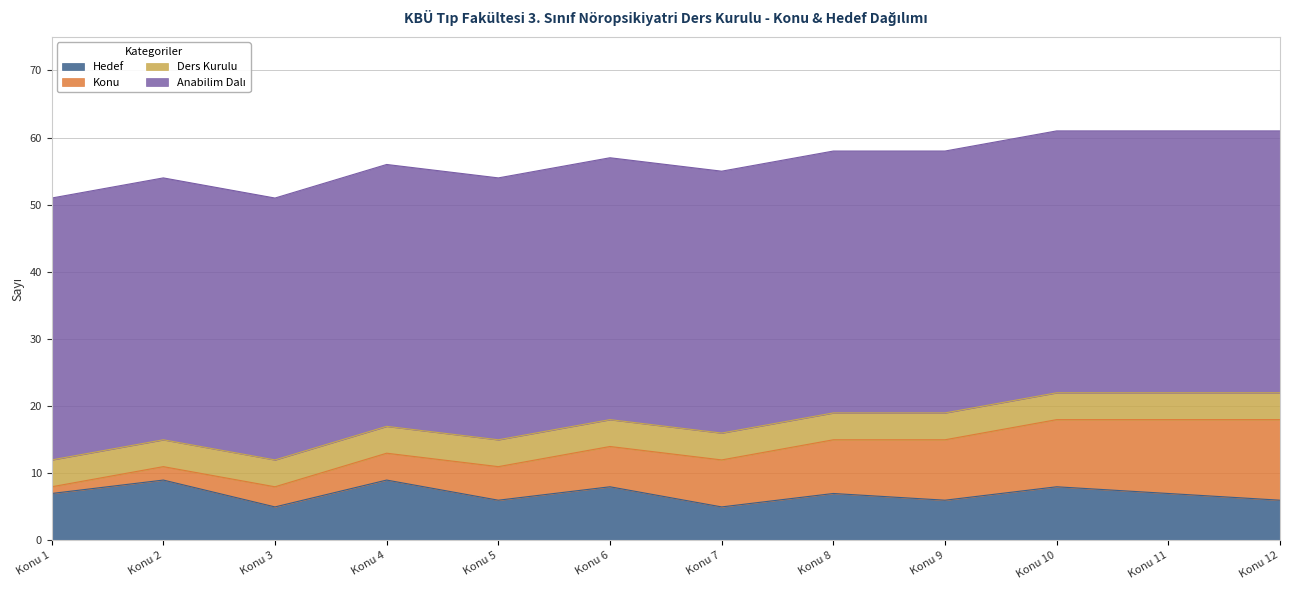

Is it true that Anabilim Dalı equals 39 at Konu 7?

True